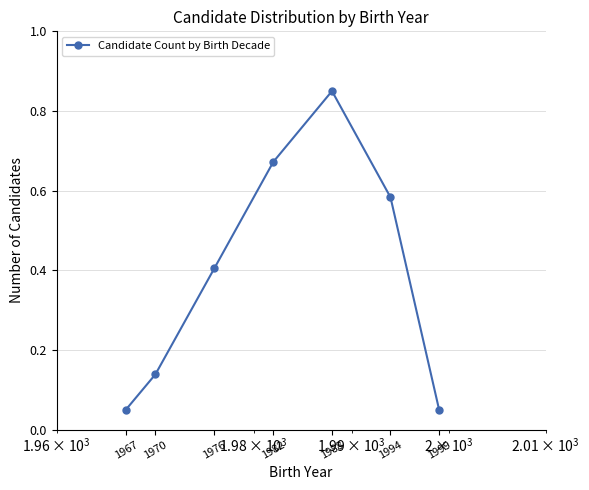

How many points are higher than both their immediate neighbors (excluding endpoints)?

1